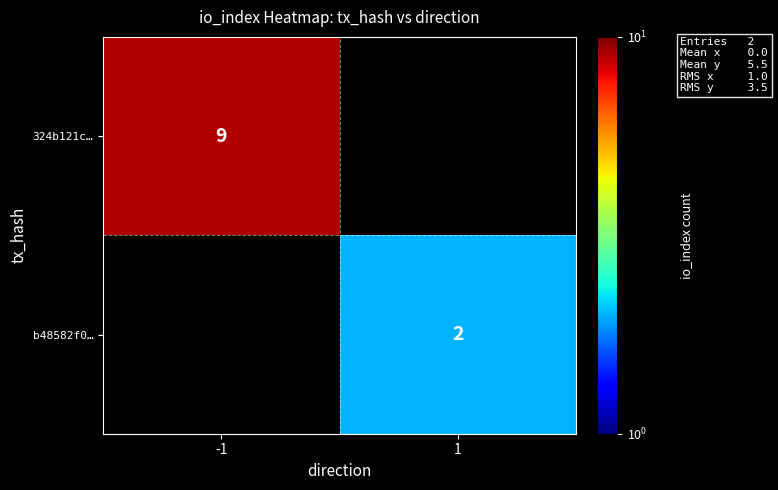

Is the value of 324b121c… at -1 greater than the value of b48582f0… at 1?

Yes